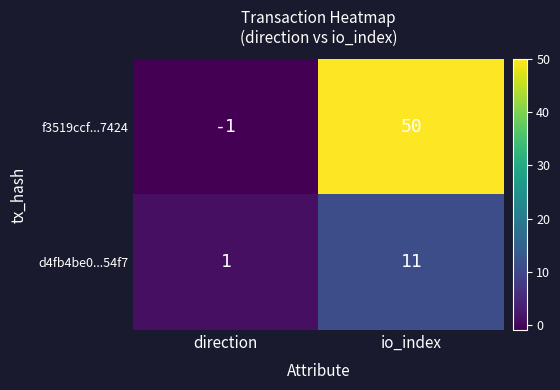

List the series in order of their peak value, lowest first.

d4fb4be0...54f7, f3519ccf...7424